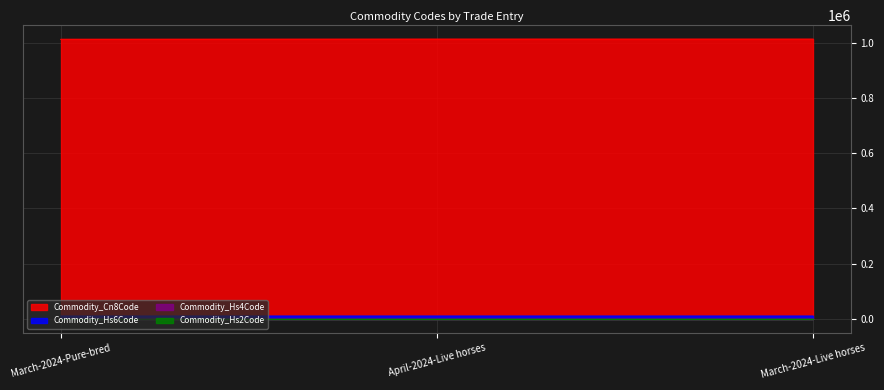

Reading left to right, extract all data points from this chart.

Commodity_Hs6Code: 10121	10129	10129
Commodity_Cn8Code: 1012100	1012990	1012990